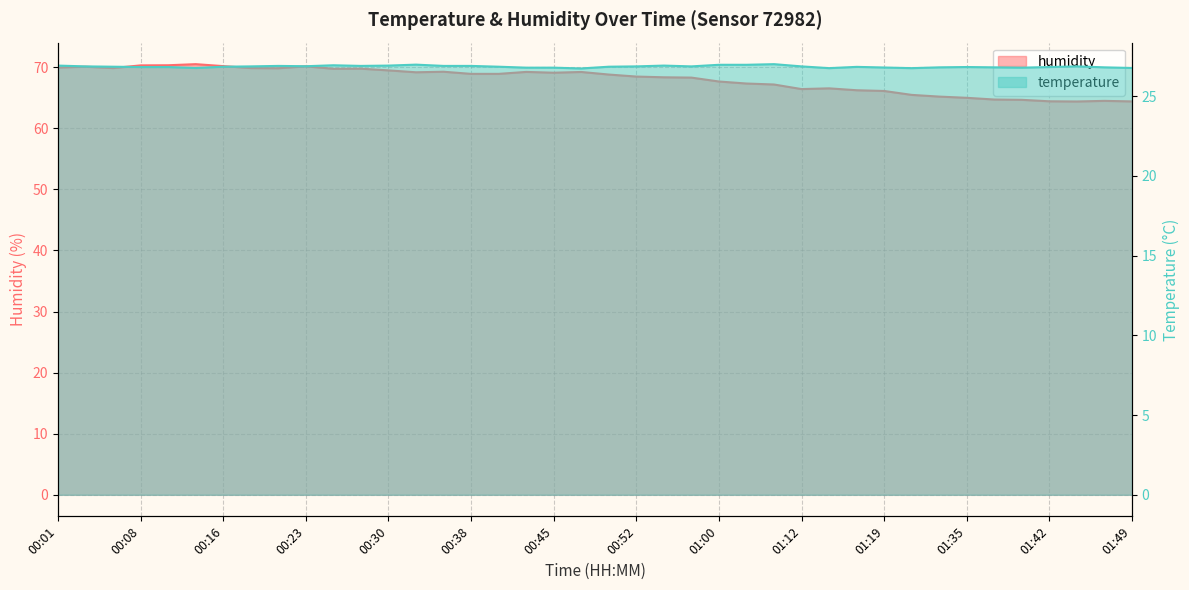

At how many categories does at least one series exceed 41?

40